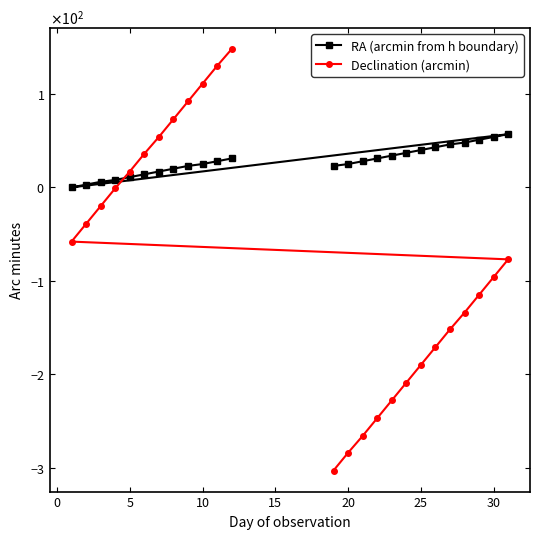

Is this an area chart (filled region under the line)?

No